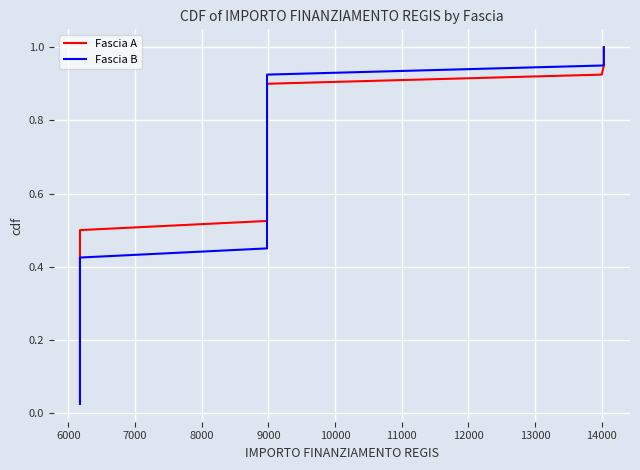

Is it true that Fascia B equals 1.6 at 39?

False